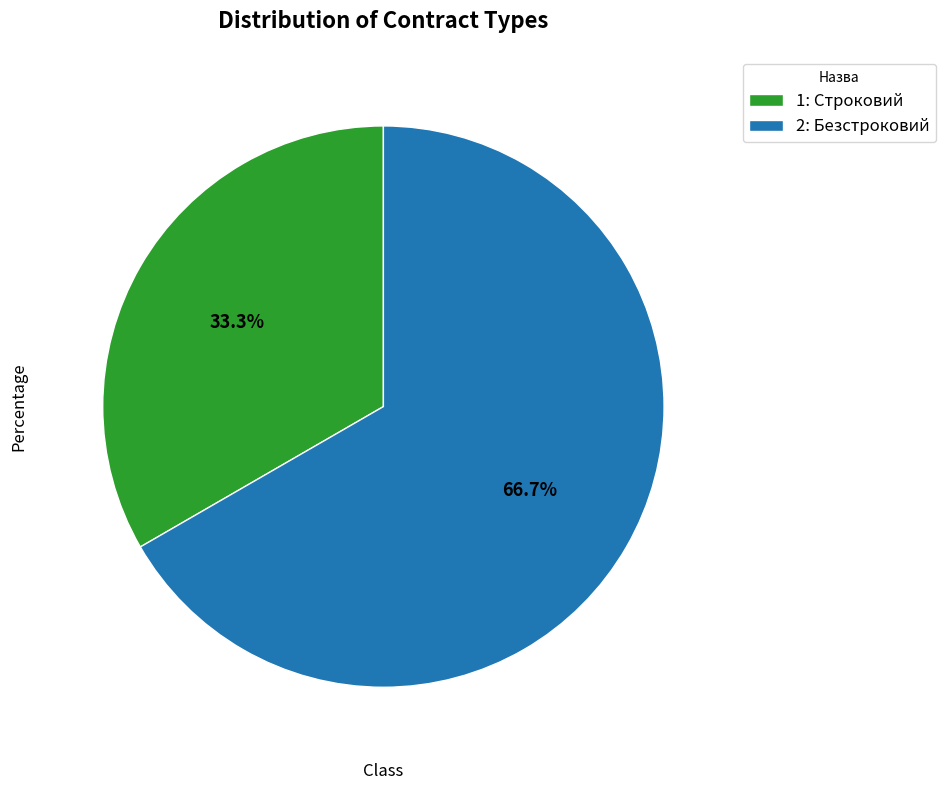

Rank the categories by value from highest to lowest.

2: Безстроковий, 1: Строковий